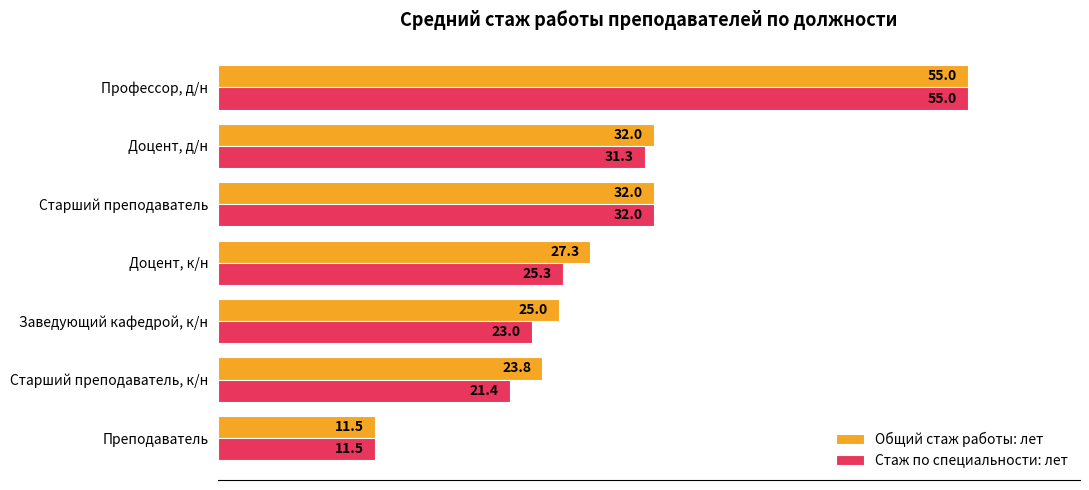

At how many categories does at least one series exceed 18?

6